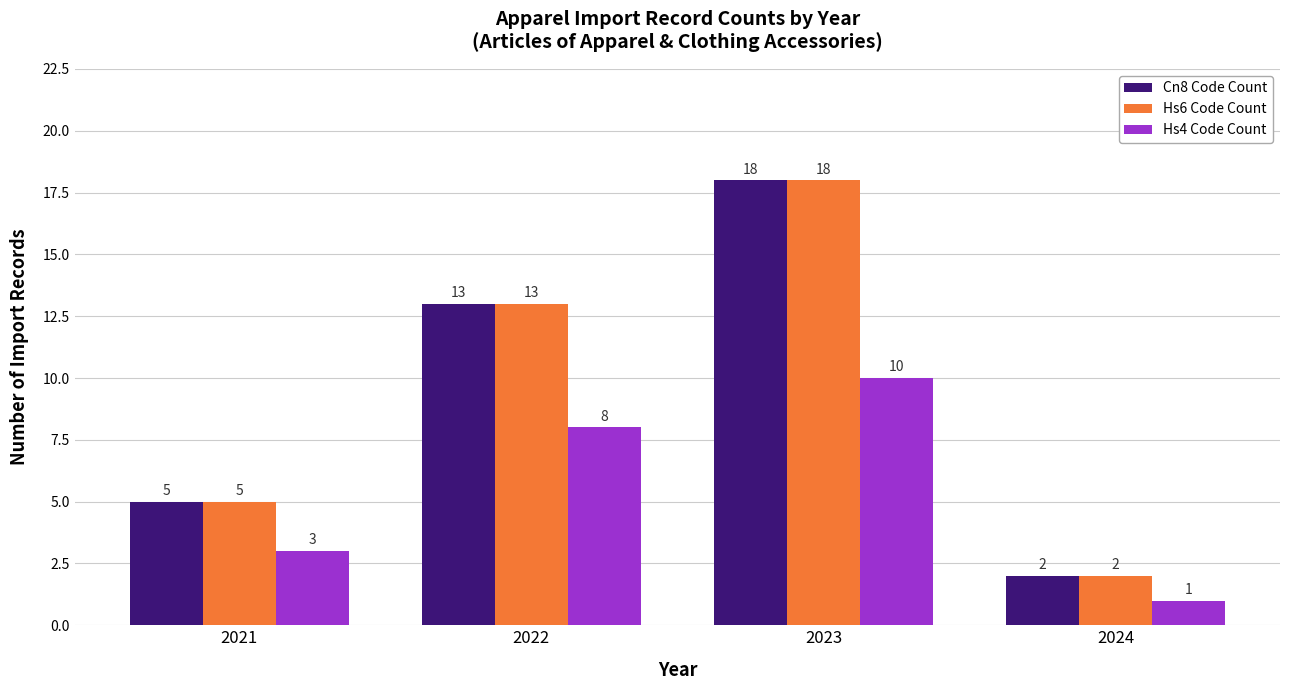

What is the average value of the Cn8 Code Count series?

10